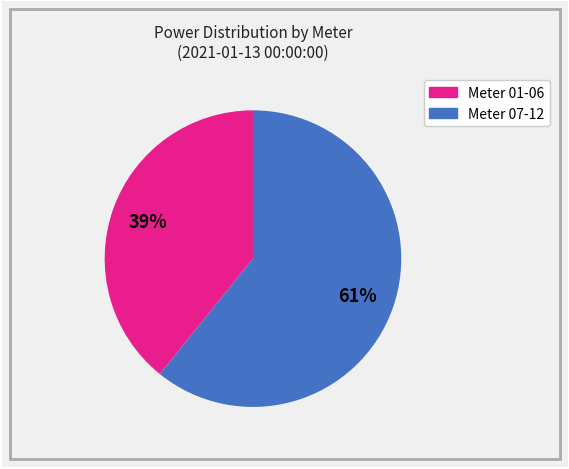

To the nearest percent, what is the average slice percentage?

50%